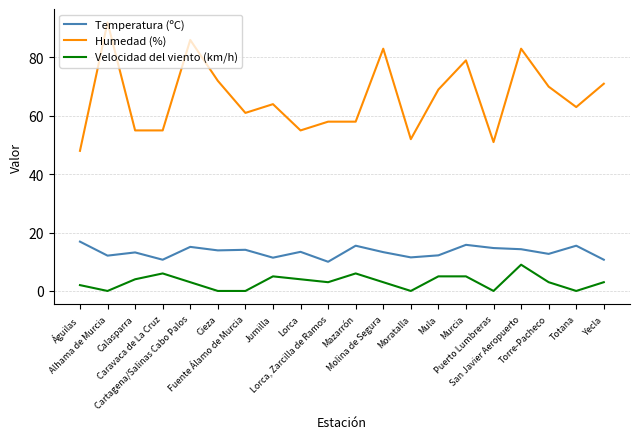

Where is the first local maximum for Velocidad del viento (km/h)?

Caravaca de La Cruz